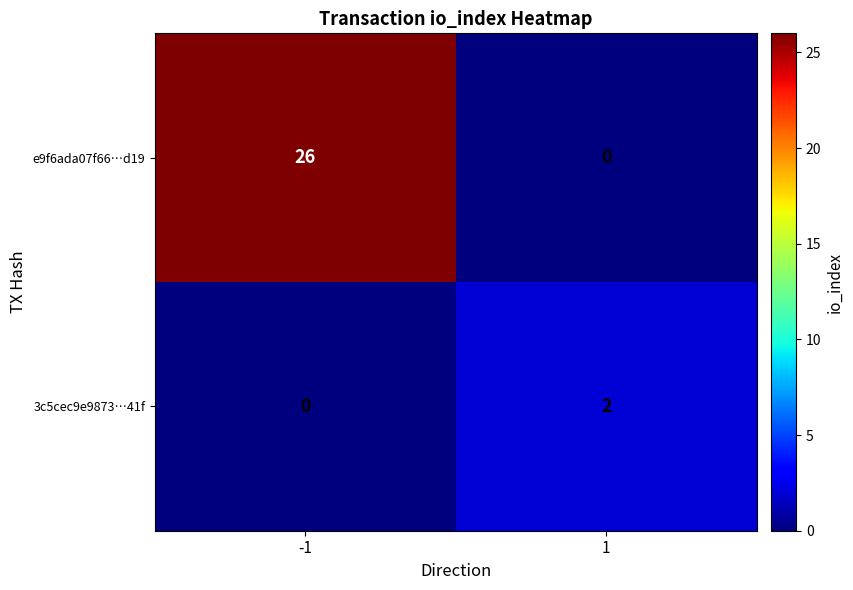

Which series has the largest range (max minus min)?

e9f6ada07f66…d19